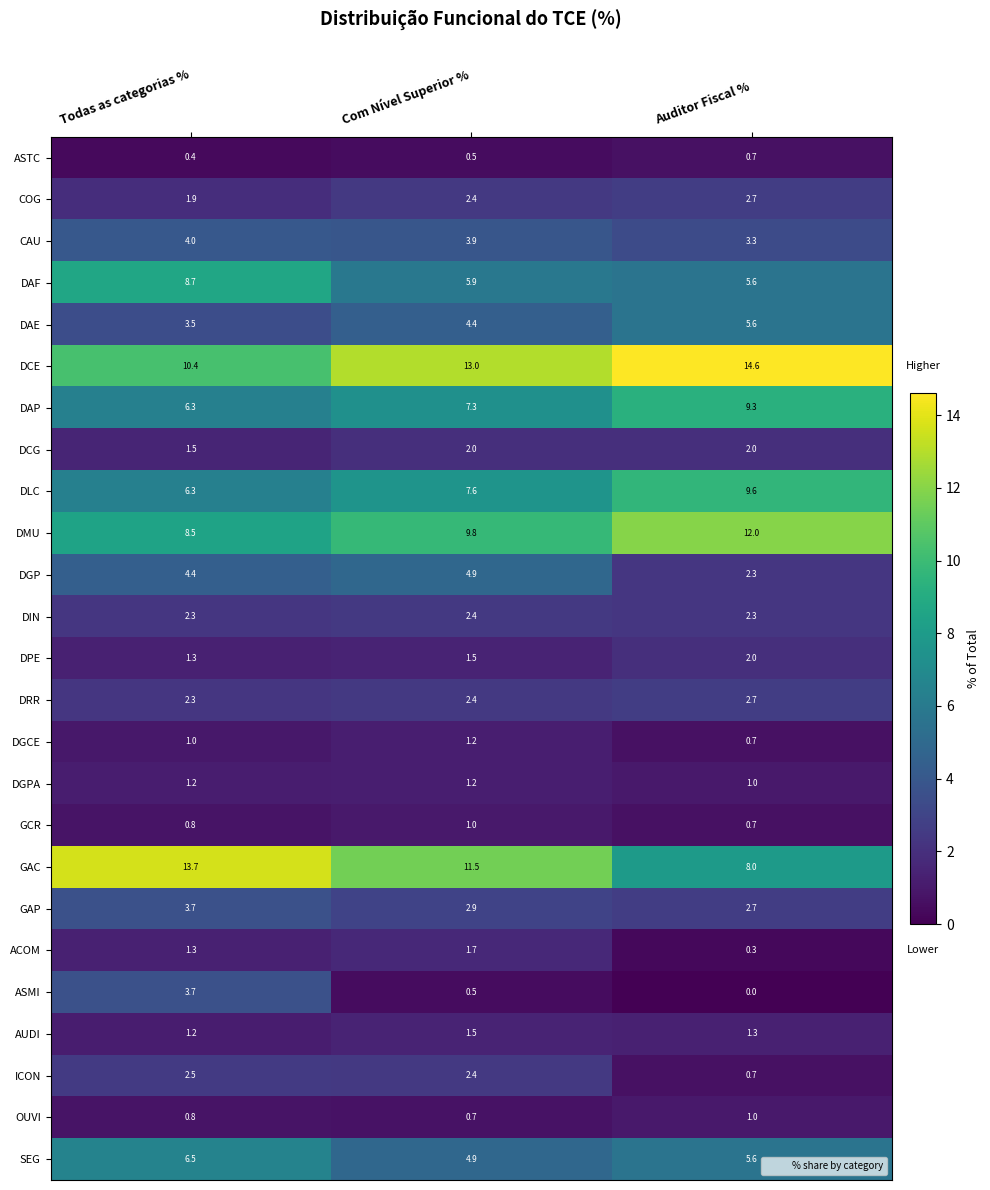

What is the sum of the CAU values at Auditor Fiscal % and Com Nível Superior %?

7.2